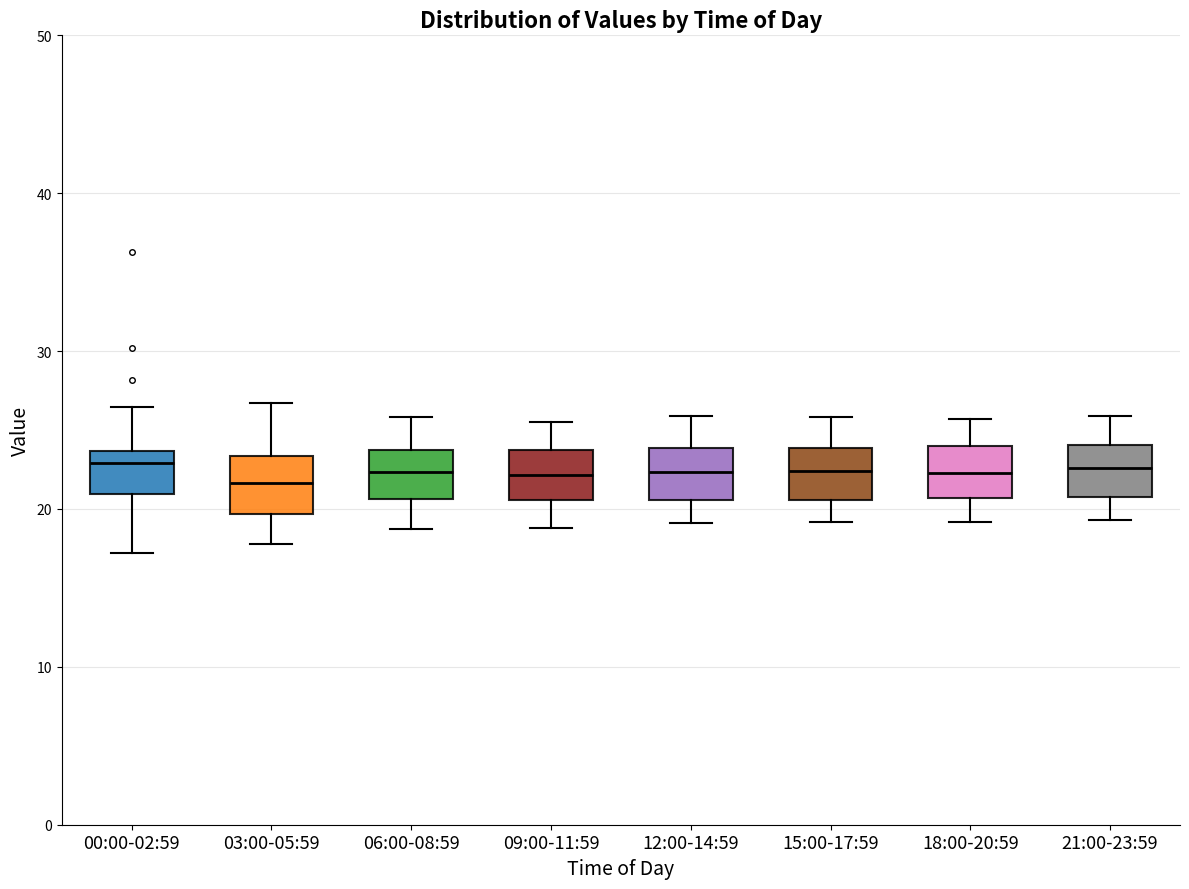

Reading left to right, read every box against the y-axis: the position of its median line, the range the box covers, and the ends of its whiskers. The values are not printed on the chart, so give them approximately, as read against the axis.

00:00-02:59: median 23, box 21 to 24, whiskers 17 to 26
03:00-05:59: median 22, box 20 to 23, whiskers 18 to 27
06:00-08:59: median 22, box 21 to 24, whiskers 19 to 26
09:00-11:59: median 22, box 21 to 24, whiskers 19 to 26
12:00-14:59: median 22, box 21 to 24, whiskers 19 to 26
15:00-17:59: median 22, box 21 to 24, whiskers 19 to 26
18:00-20:59: median 22, box 21 to 24, whiskers 19 to 26
21:00-23:59: median 23, box 21 to 24, whiskers 19 to 26